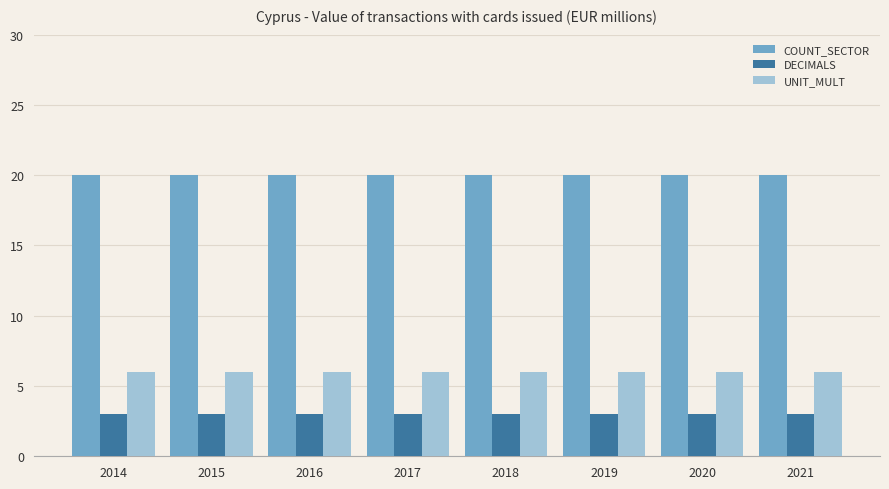

What is the total value across all series at 2015?

29